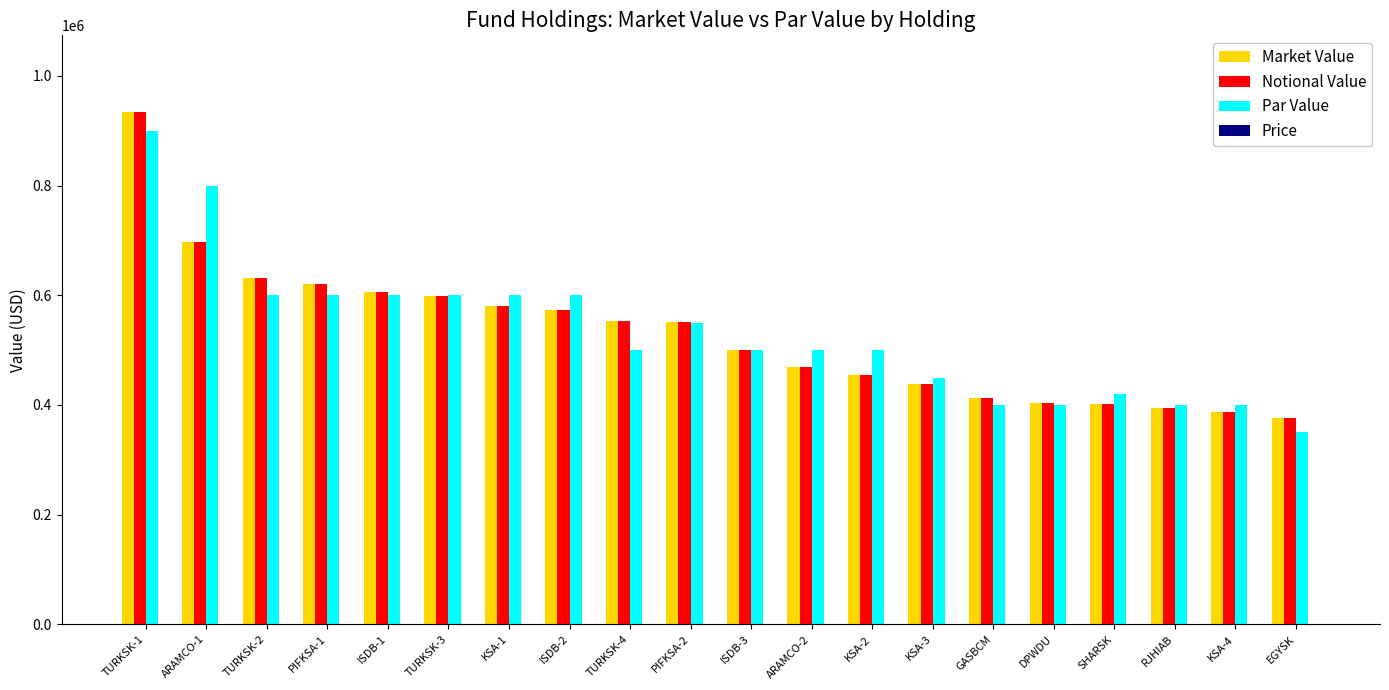

What is the sum of the Notional Value values at KSA-4 and ARAMCO-1?

1082779.3